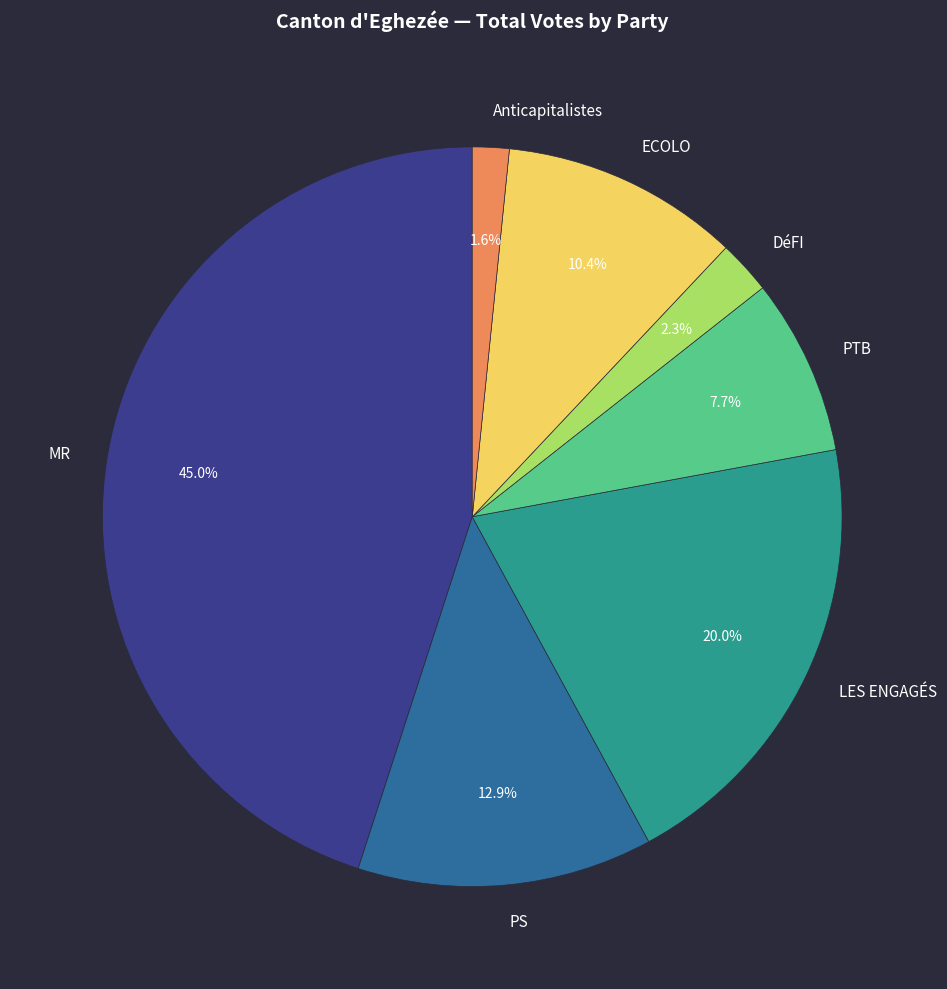

Combined, do PTB and PS account for over 50%?

No